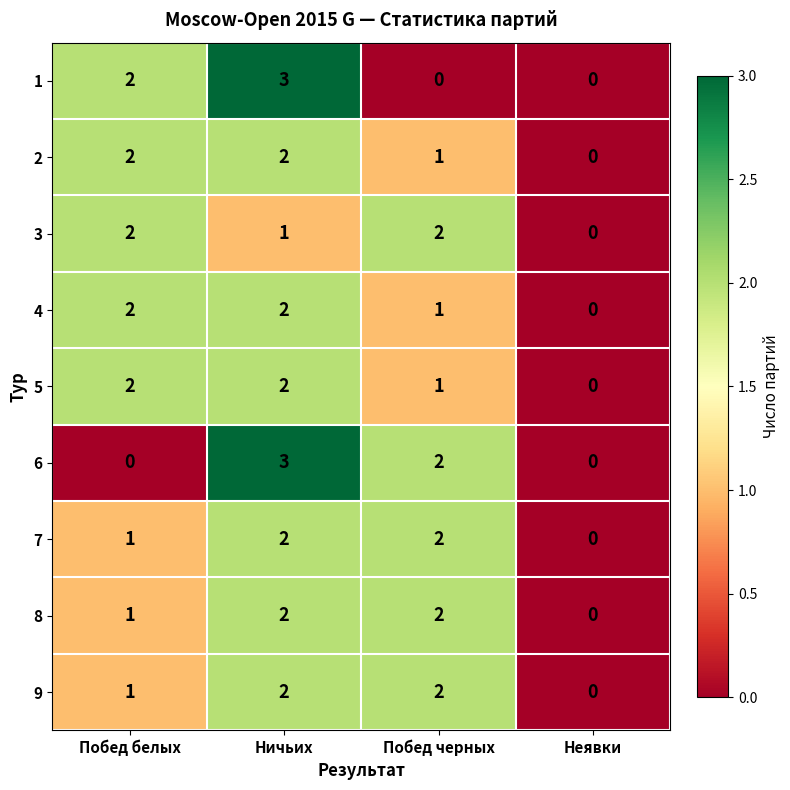

True or false: 4 has a value of 1 at Ничьих.

False